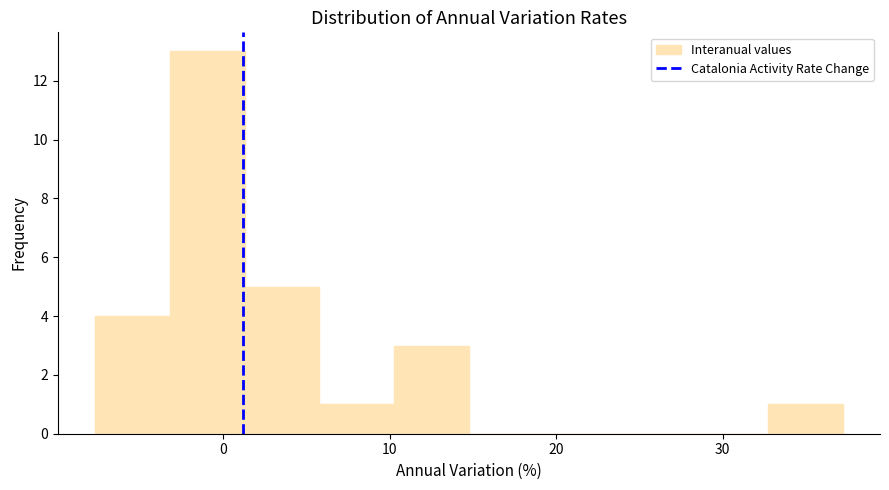

What is the height of the bar covering 6 to 10 on the x-axis? Neither the bar edges nor the heights are printed on the chart, so give them approximately, as read against the axes.

1